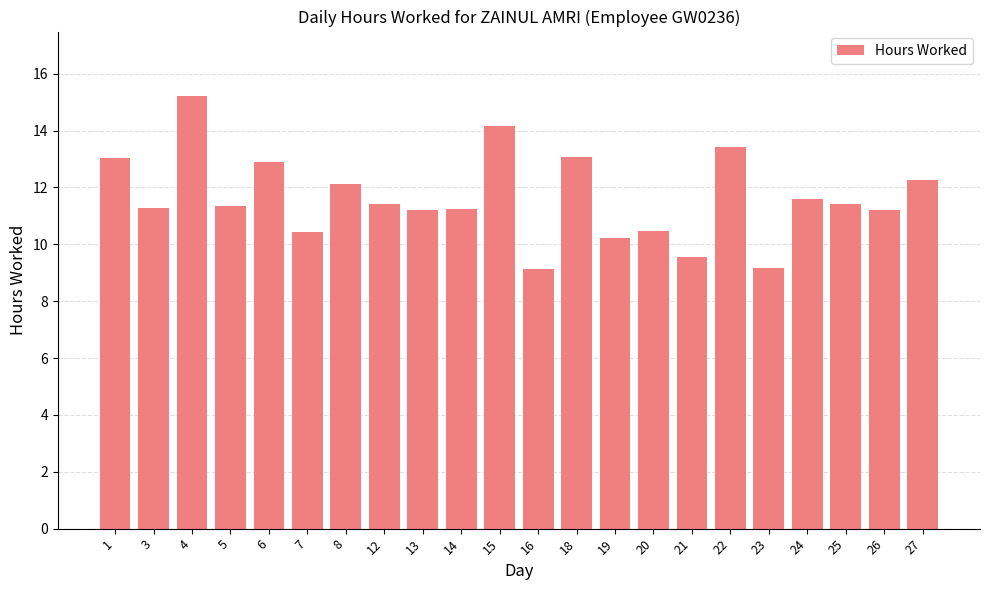

Approximately how many times larger is the value at 12 compared to 25?

1.0